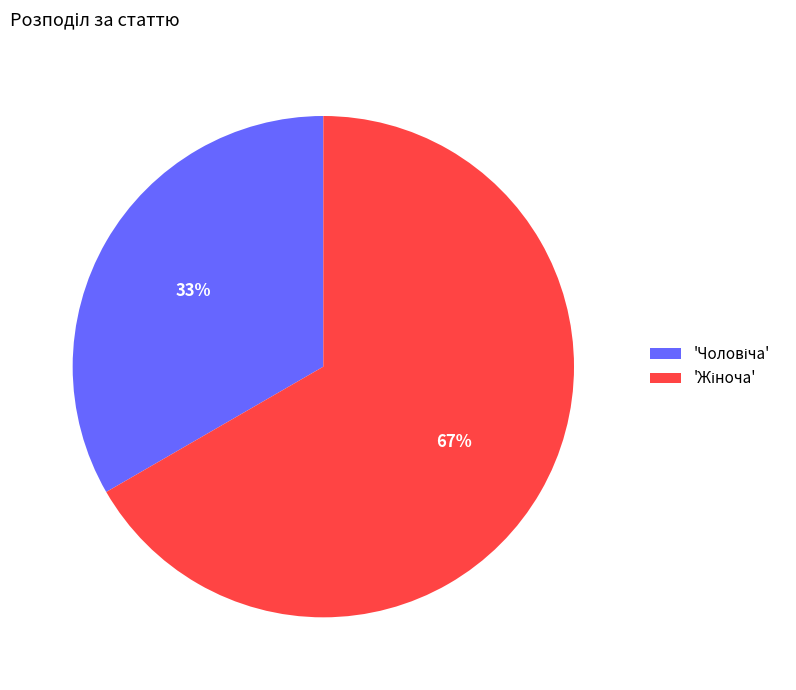

Is there a majority slice in this chart?

Yes